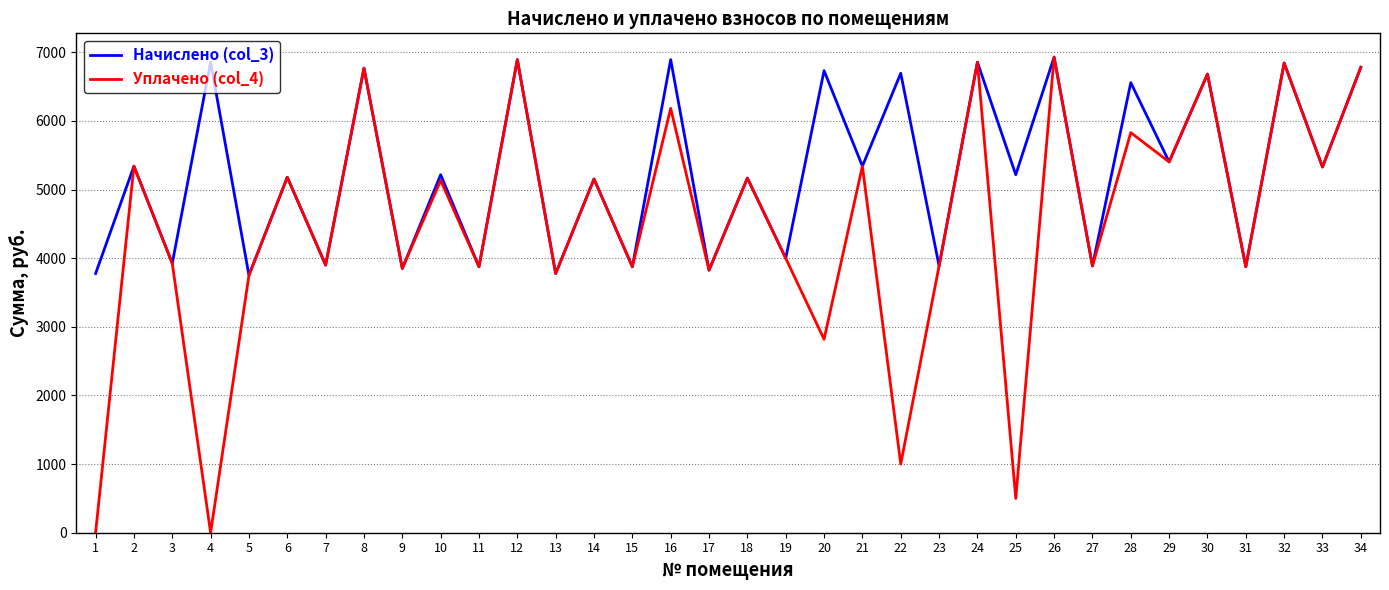

Is it true that Уплачено (col_4) equals 2367.6 at 13?

False